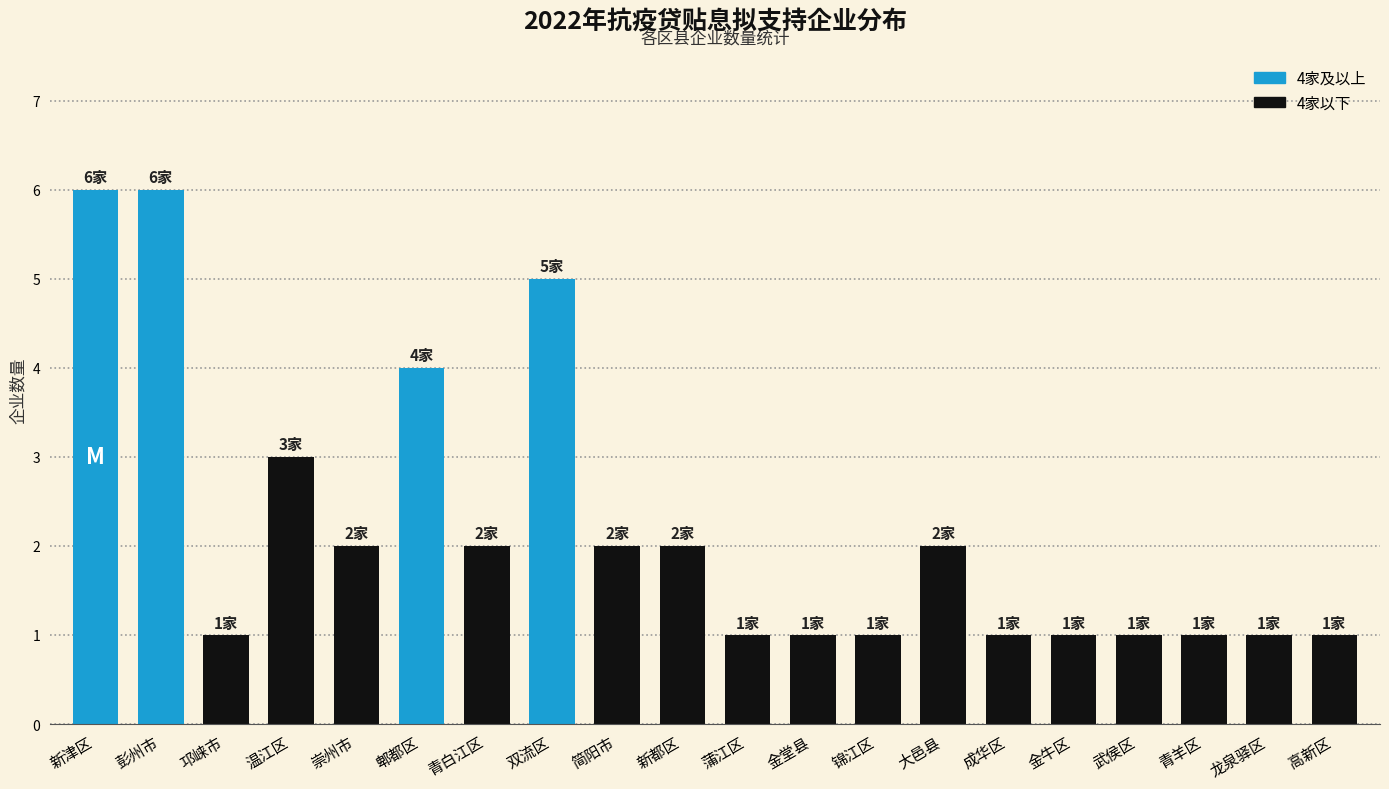

Reading left to right, list all the values displayed in this chart.

新津区=6	彭州市=6	邛崃市=1	温江区=3	崇州市=2	郫都区=4	青白江区=2	双流区=5	简阳市=2	新都区=2	蒲江区=1	金堂县=1	锦江区=1	大邑县=2	成华区=1	金牛区=1	武侯区=1	青羊区=1	龙泉驿区=1	高新区=1